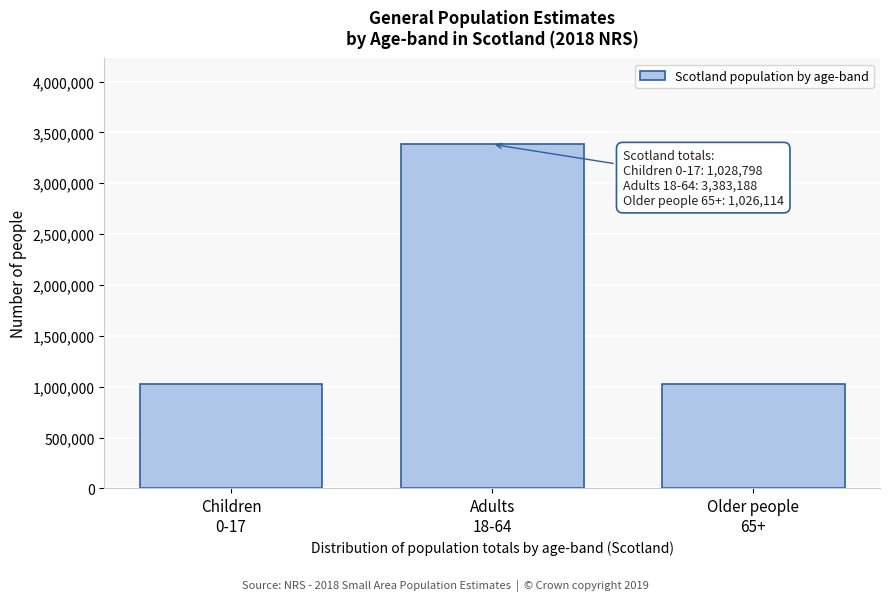

What is the greatest value displayed?

3383188